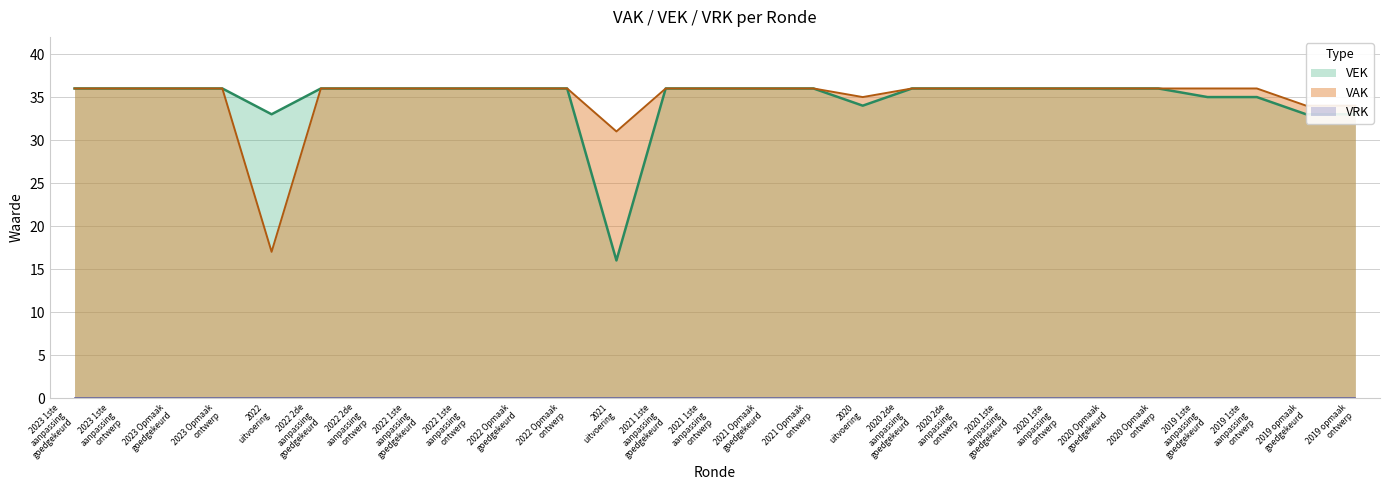

Read the value at 2023 Opmaak
ontwerp, to the nearest 5.

35